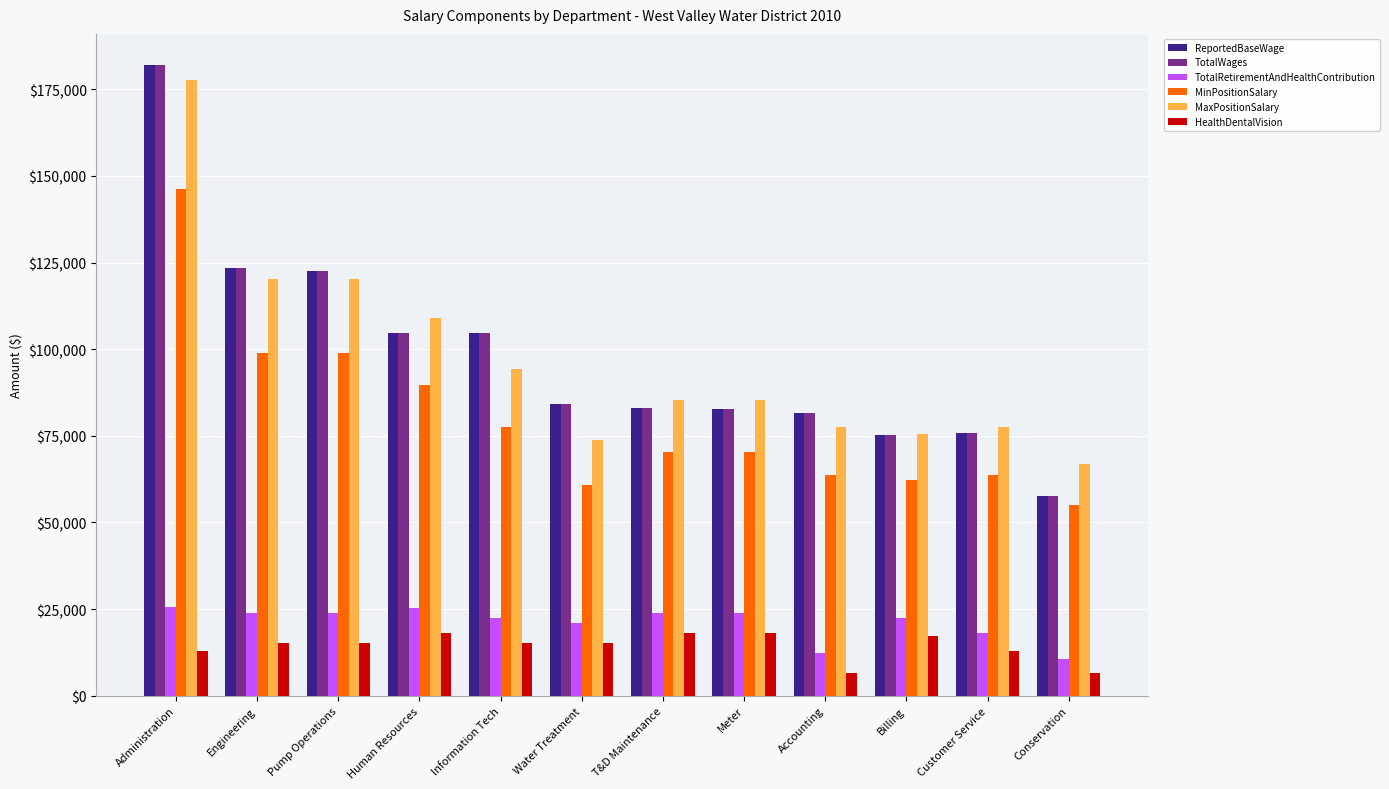

What position from the left is Customer Service?

11